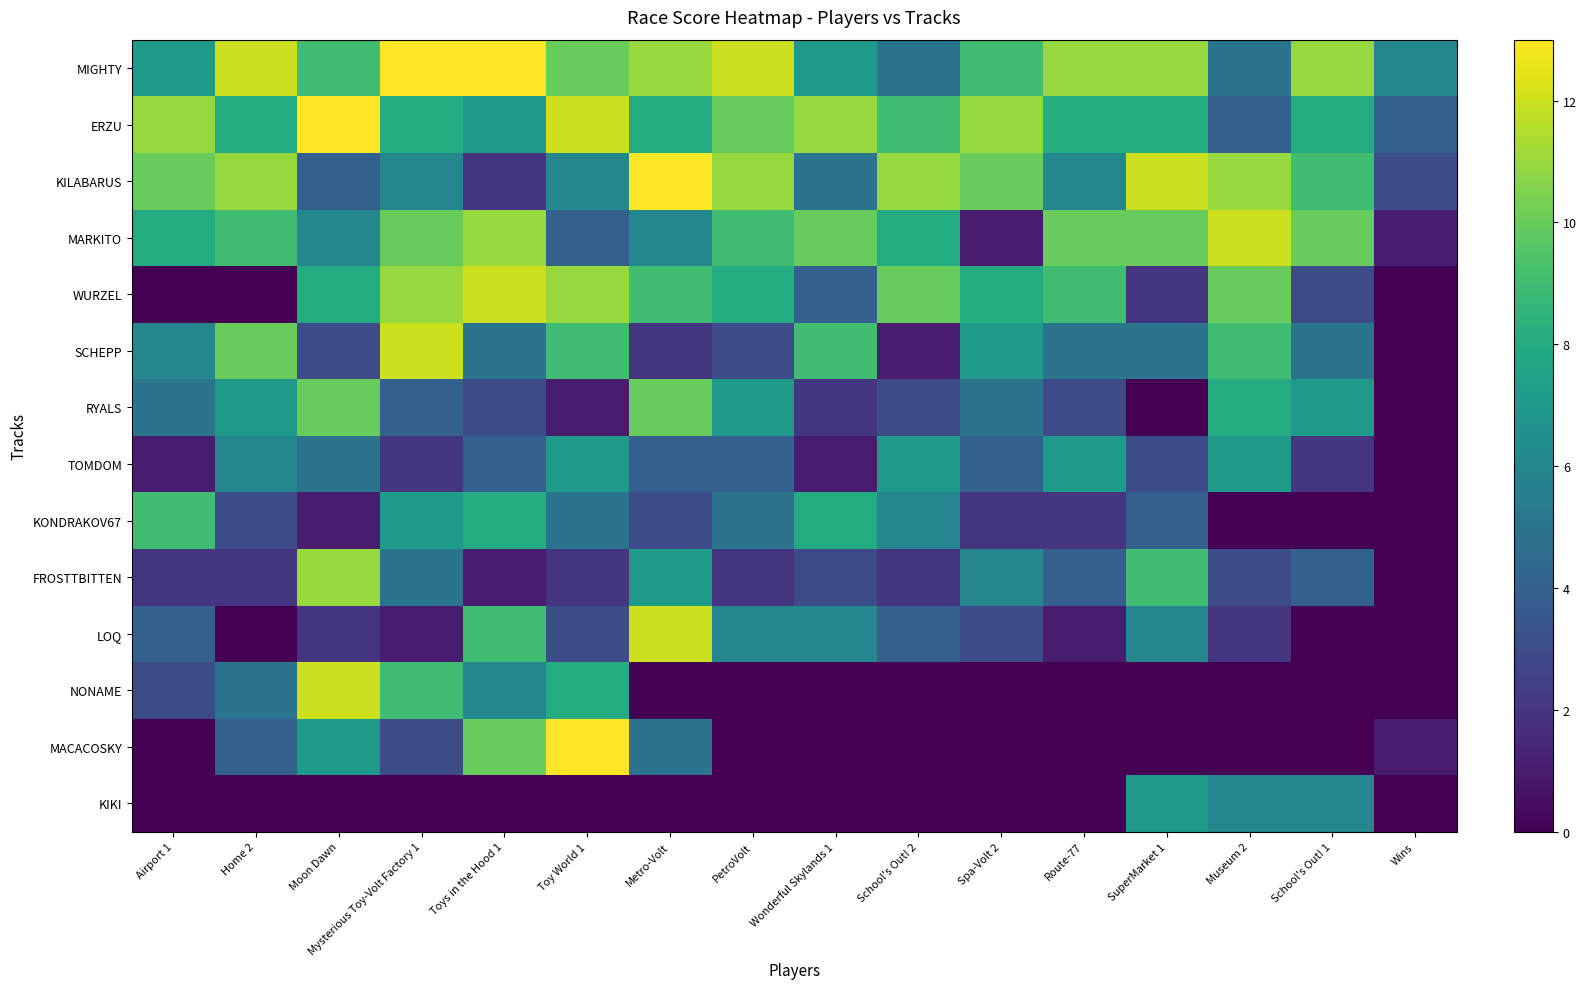

Reading right to left, extract all data points from this chart.

MIGHTY: Wins=6	School's Out! 1=11	Museum 2=5	SuperMarket 1=11	Route-77=11	Spa-Volt 2=9	School's Out! 2=5	Wonderful Skylands 1=7	PetroVolt=12	Metro-Volt=11	Toy World 1=10	Toys in the Hood 1=13	Mysterious Toy-Volt Factory 1=13	Moon Dawn=9	Home 2=12	Airport 1=7
ERZU: Wins=4	School's Out! 1=8	Museum 2=4	SuperMarket 1=8	Route-77=8	Spa-Volt 2=11	School's Out! 2=9	Wonderful Skylands 1=11	PetroVolt=10	Metro-Volt=8	Toy World 1=12	Toys in the Hood 1=7	Mysterious Toy-Volt Factory 1=8	Moon Dawn=13	Home 2=8	Airport 1=11
KILABARUS: Wins=3	School's Out! 1=9	Museum 2=11	SuperMarket 1=12	Route-77=6	Spa-Volt 2=10	School's Out! 2=11	Wonderful Skylands 1=5	PetroVolt=11	Metro-Volt=13	Toy World 1=6	Toys in the Hood 1=2	Mysterious Toy-Volt Factory 1=6	Moon Dawn=4	Home 2=11	Airport 1=10
MARKITO: Wins=1	School's Out! 1=10	Museum 2=12	SuperMarket 1=10	Route-77=10	Spa-Volt 2=1	School's Out! 2=8	Wonderful Skylands 1=10	PetroVolt=9	Metro-Volt=6	Toy World 1=4	Toys in the Hood 1=11	Mysterious Toy-Volt Factory 1=10	Moon Dawn=6	Home 2=9	Airport 1=8
WURZEL: Wins=0	School's Out! 1=3	Museum 2=10	SuperMarket 1=2	Route-77=9	Spa-Volt 2=8	School's Out! 2=10	Wonderful Skylands 1=4	PetroVolt=8	Metro-Volt=9	Toy World 1=11	Toys in the Hood 1=12	Mysterious Toy-Volt Factory 1=11	Moon Dawn=8	Home 2=0	Airport 1=0
SCHEPP: Wins=0	School's Out! 1=5	Museum 2=9	SuperMarket 1=5	Route-77=5	Spa-Volt 2=7	School's Out! 2=1	Wonderful Skylands 1=9	PetroVolt=3	Metro-Volt=2	Toy World 1=9	Toys in the Hood 1=5	Mysterious Toy-Volt Factory 1=12	Moon Dawn=3	Home 2=10	Airport 1=6
RYALS: Wins=0	School's Out! 1=7	Museum 2=8	SuperMarket 1=0	Route-77=3	Spa-Volt 2=5	School's Out! 2=3	Wonderful Skylands 1=2	PetroVolt=7	Metro-Volt=10	Toy World 1=1	Toys in the Hood 1=3	Mysterious Toy-Volt Factory 1=4	Moon Dawn=10	Home 2=7	Airport 1=5
TOMDOM: Wins=0	School's Out! 1=2	Museum 2=7	SuperMarket 1=3	Route-77=7	Spa-Volt 2=4	School's Out! 2=7	Wonderful Skylands 1=1	PetroVolt=4	Metro-Volt=4	Toy World 1=7	Toys in the Hood 1=4	Mysterious Toy-Volt Factory 1=2	Moon Dawn=5	Home 2=6	Airport 1=1
KONDRAKOV67: Wins=0	School's Out! 1=0	Museum 2=0	SuperMarket 1=4	Route-77=2	Spa-Volt 2=2	School's Out! 2=6	Wonderful Skylands 1=8	PetroVolt=5	Metro-Volt=3	Toy World 1=5	Toys in the Hood 1=8	Mysterious Toy-Volt Factory 1=7	Moon Dawn=1	Home 2=3	Airport 1=9
FROSTTBITTEN: Wins=0	School's Out! 1=4	Museum 2=3	SuperMarket 1=9	Route-77=4	Spa-Volt 2=6	School's Out! 2=2	Wonderful Skylands 1=3	PetroVolt=2	Metro-Volt=7	Toy World 1=2	Toys in the Hood 1=1	Mysterious Toy-Volt Factory 1=5	Moon Dawn=11	Home 2=2	Airport 1=2
LOQ: Wins=0	School's Out! 1=0	Museum 2=2	SuperMarket 1=6	Route-77=1	Spa-Volt 2=3	School's Out! 2=4	Wonderful Skylands 1=6	PetroVolt=6	Metro-Volt=12	Toy World 1=3	Toys in the Hood 1=9	Mysterious Toy-Volt Factory 1=1	Moon Dawn=2	Home 2=0	Airport 1=4
NONAME: Wins=0	School's Out! 1=0	Museum 2=0	SuperMarket 1=0	Route-77=0	Spa-Volt 2=0	School's Out! 2=0	Wonderful Skylands 1=0	PetroVolt=0	Metro-Volt=0	Toy World 1=8	Toys in the Hood 1=6	Mysterious Toy-Volt Factory 1=9	Moon Dawn=12	Home 2=5	Airport 1=3
MACACOSKY: Wins=1	School's Out! 1=0	Museum 2=0	SuperMarket 1=0	Route-77=0	Spa-Volt 2=0	School's Out! 2=0	Wonderful Skylands 1=0	PetroVolt=0	Metro-Volt=5	Toy World 1=13	Toys in the Hood 1=10	Mysterious Toy-Volt Factory 1=3	Moon Dawn=7	Home 2=4	Airport 1=0
KIKI: Wins=0	School's Out! 1=6	Museum 2=6	SuperMarket 1=7	Route-77=0	Spa-Volt 2=0	School's Out! 2=0	Wonderful Skylands 1=0	PetroVolt=0	Metro-Volt=0	Toy World 1=0	Toys in the Hood 1=0	Mysterious Toy-Volt Factory 1=0	Moon Dawn=0	Home 2=0	Airport 1=0